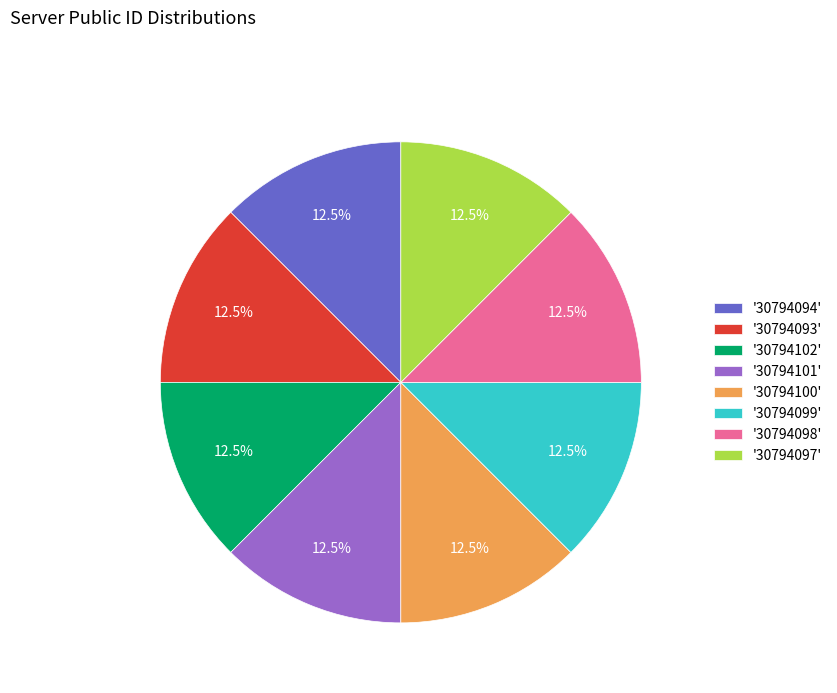

Count the number of slices in the pie.

8